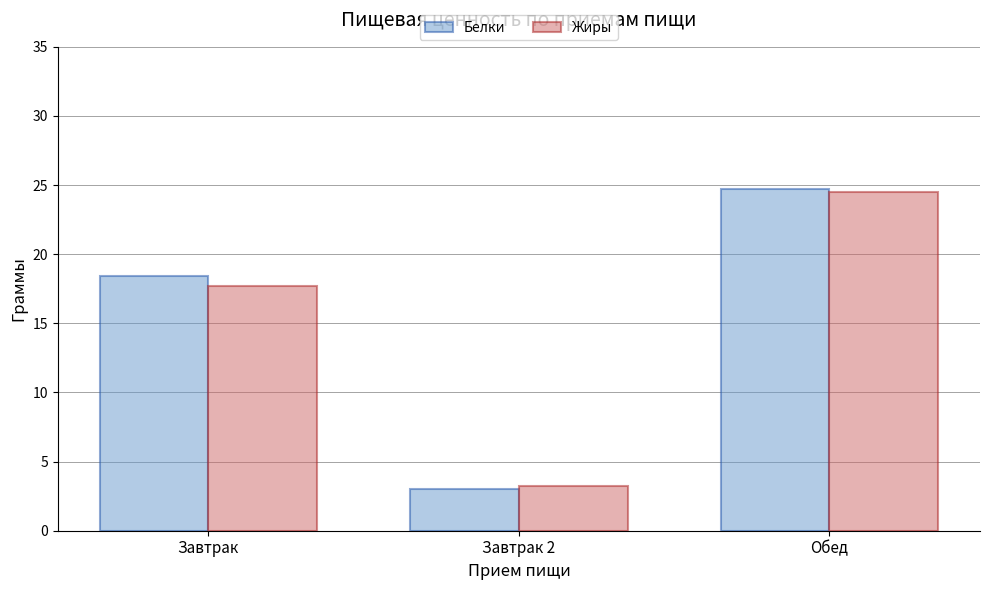

Is it true that Белки equals 1.6 at Завтрак 2?

False